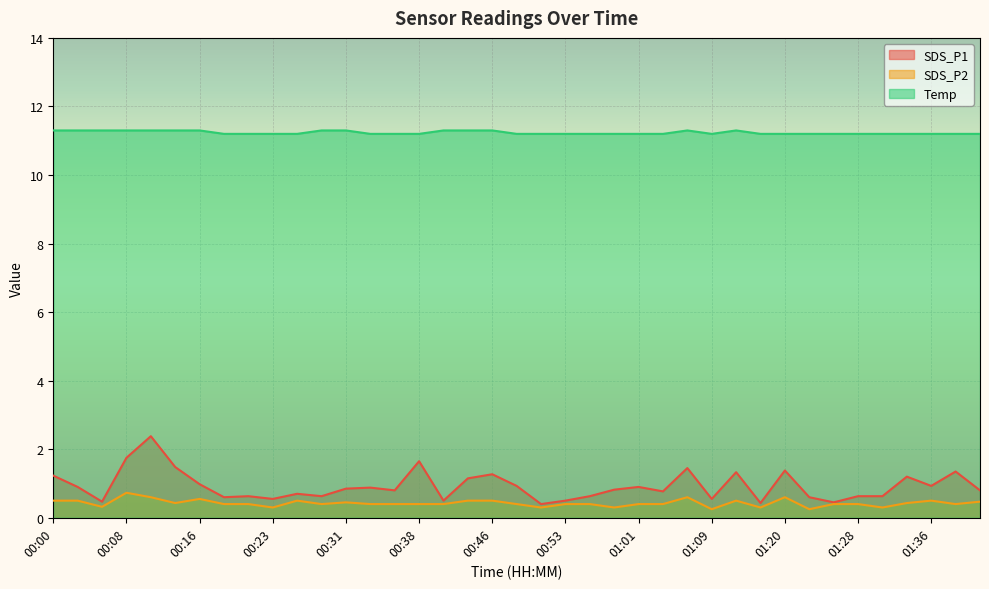

Which category has the highest value across all series?

00:00